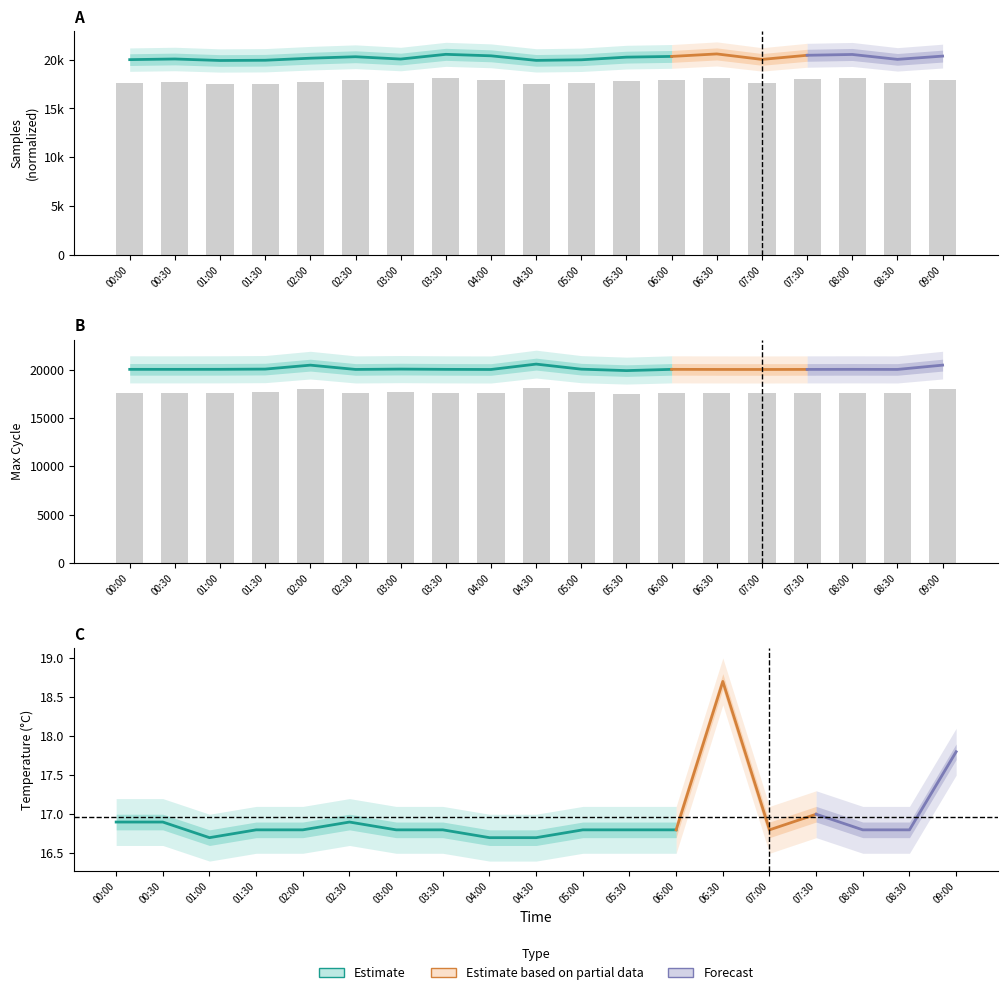

What is the value of the Max_cycle bar at the 6th from the left?

17639.6